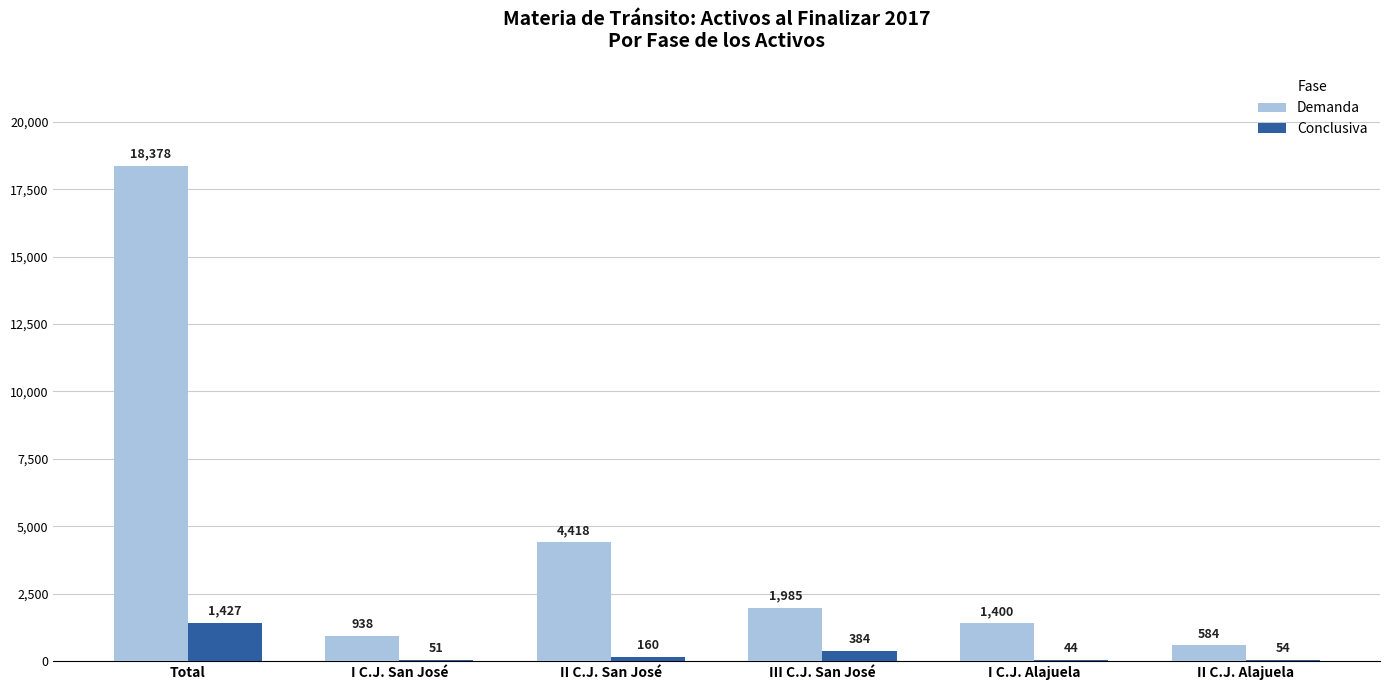

Which series changed the most between I C.J. San José and II C.J. Alajuela?

Demanda